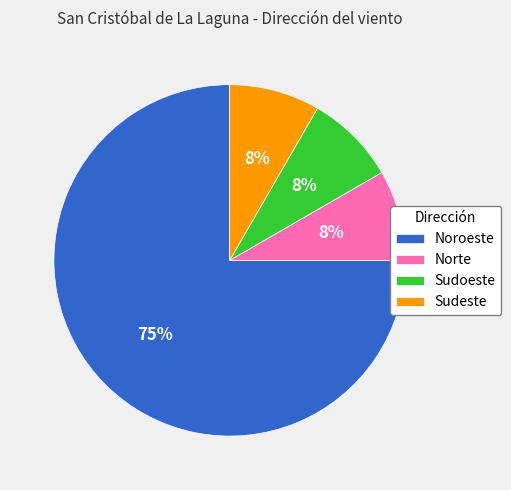

Between Noroeste and Sudeste, which is larger?

Noroeste